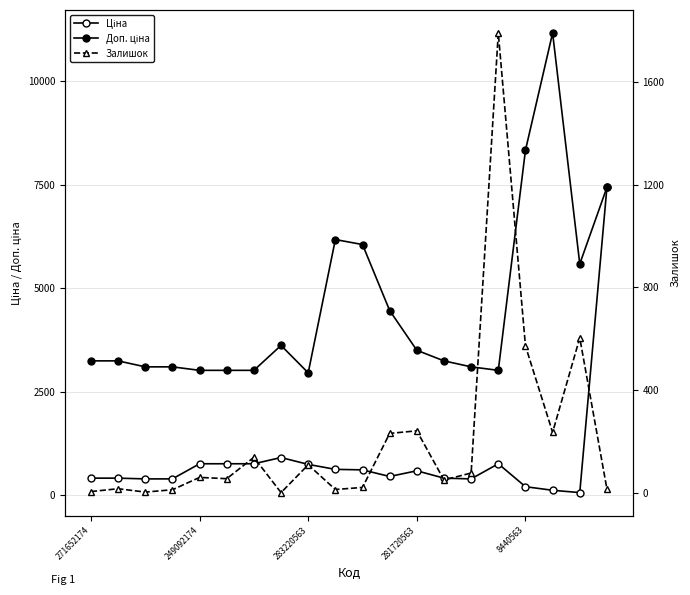

What is the difference between the highest and lowest values at 14?

3017.2